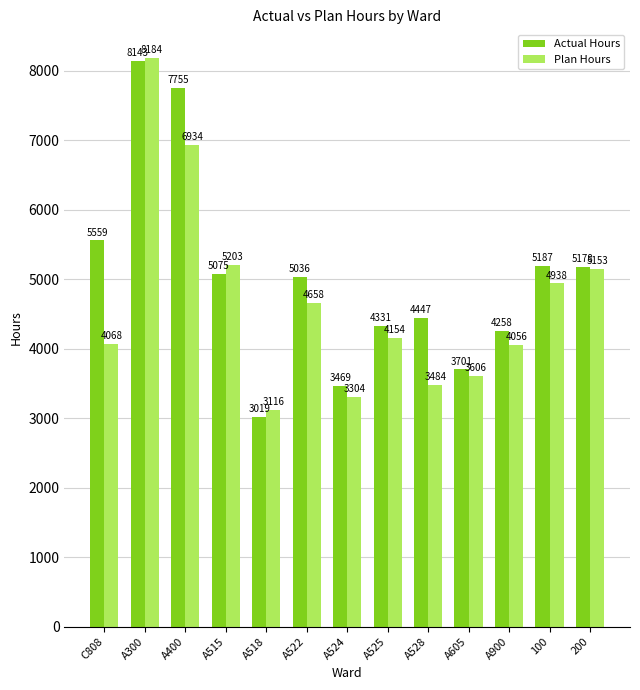

At how many categories does at least one series exceed 3030?

13